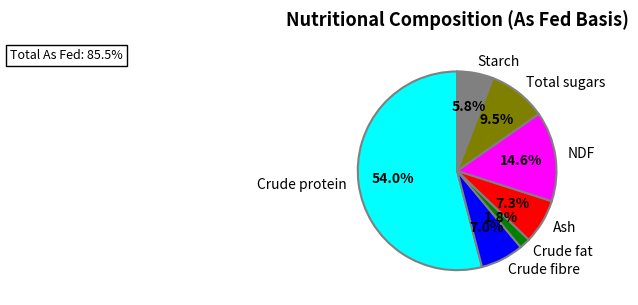

How many segments does this pie chart have?

7